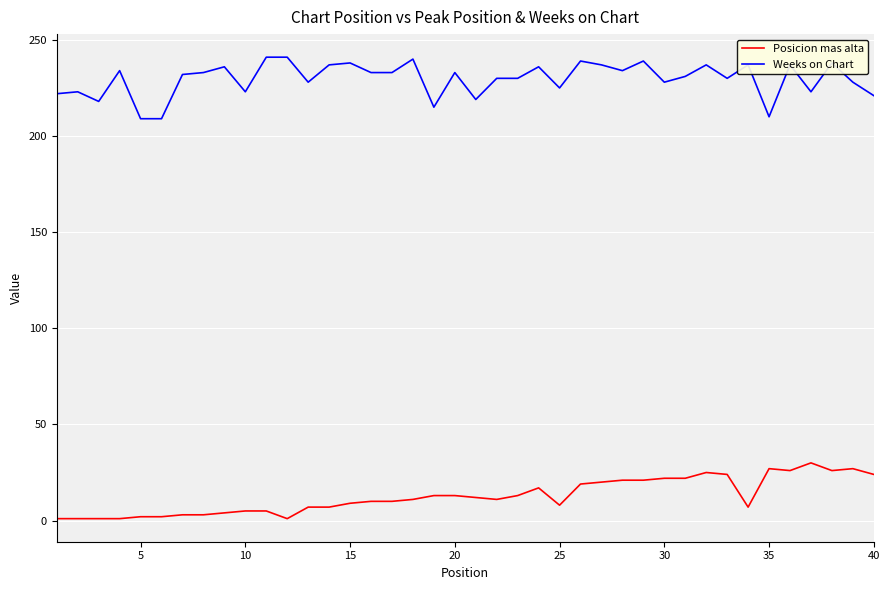

True or false: Weeks on Chart and Posicion mas alta intersect in this chart.

False